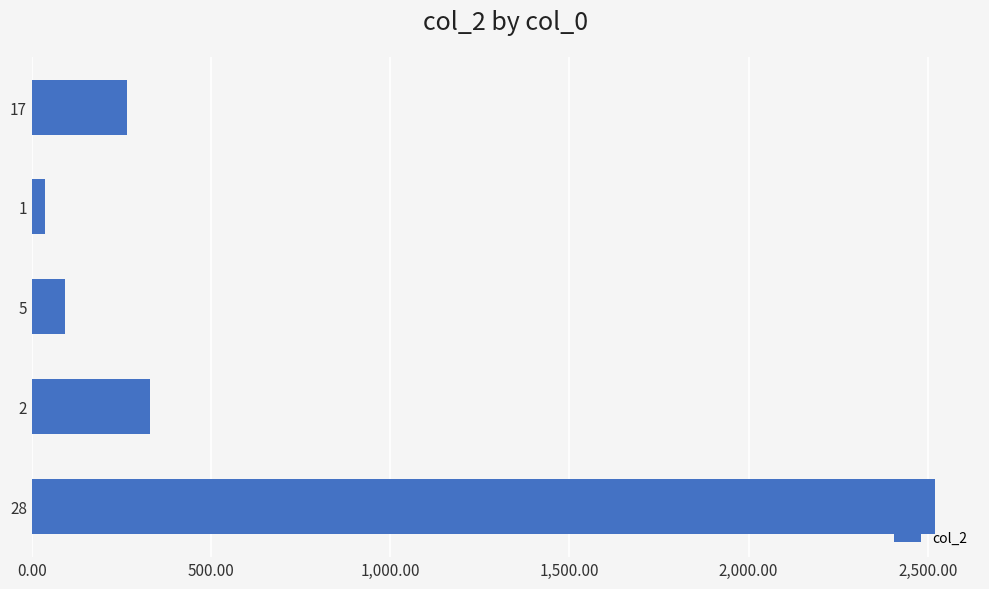

How many values exceed 91?

4